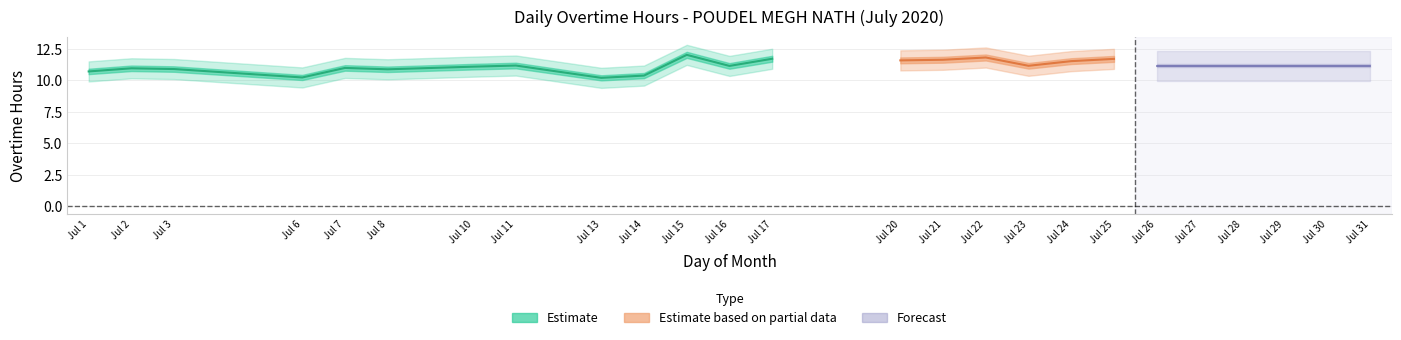

Which label corresponds to the largest value in the chart?

15